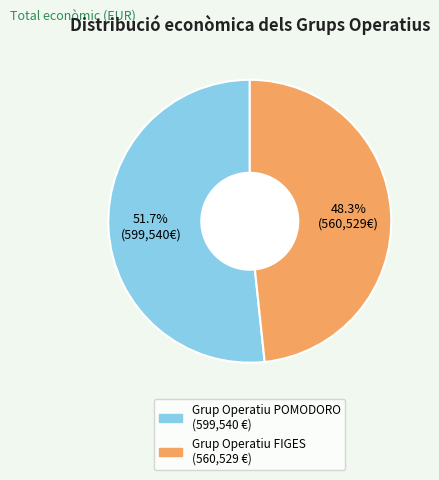

How many slices are in this pie chart?

2